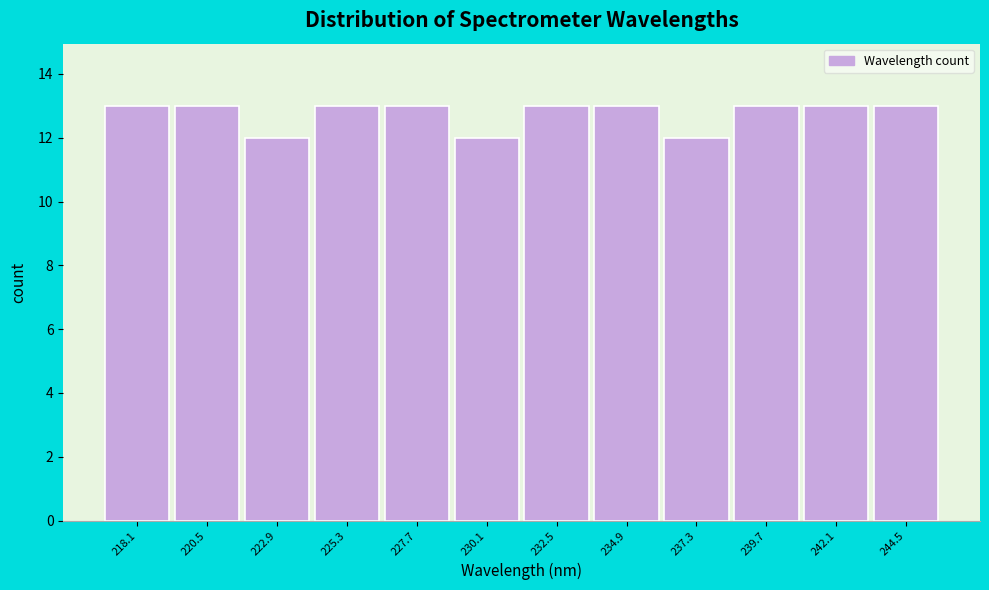

Reading left to right, list all the values displayed in this chart.

13	13	12	13	13	12	13	13	12	13	13	13